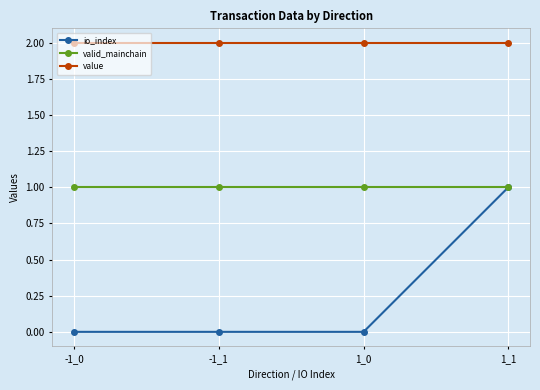

The valid_mainchain series shows 1.3 at 1_1. True or false?

False